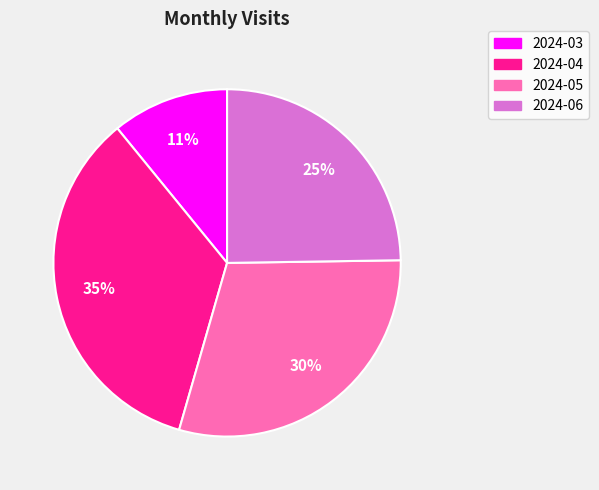

Rank the categories by value from highest to lowest.

2024-04, 2024-05, 2024-06, 2024-03